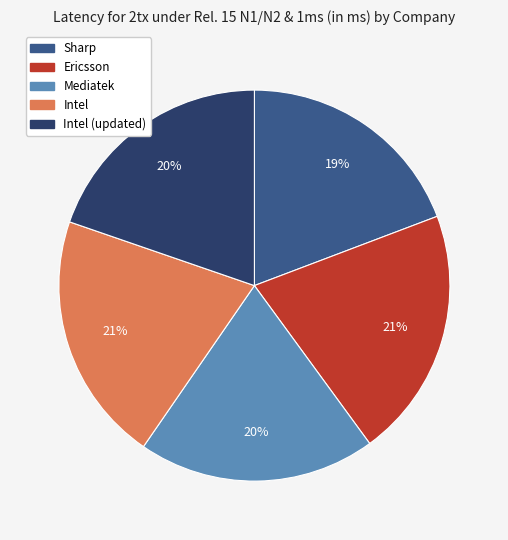

To the nearest percent, what is the average slice percentage?

20%